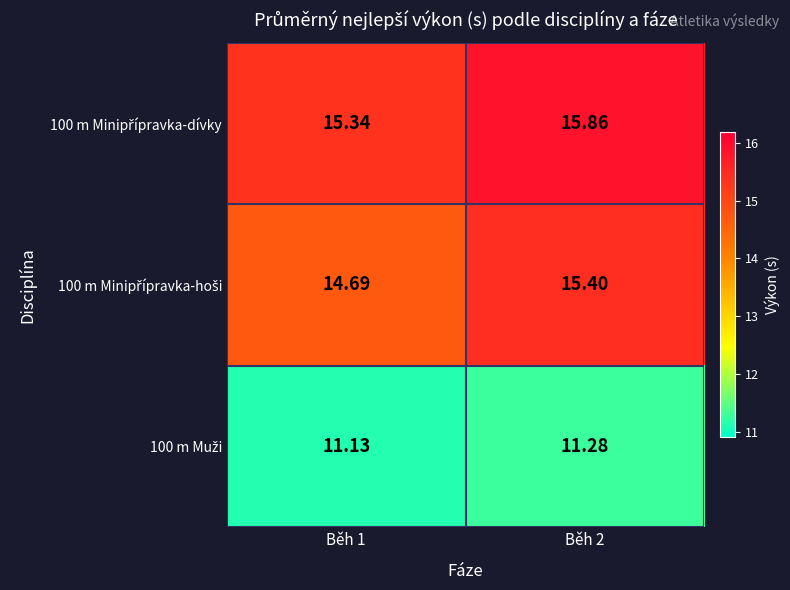

How many distinct data groups are displayed?

3